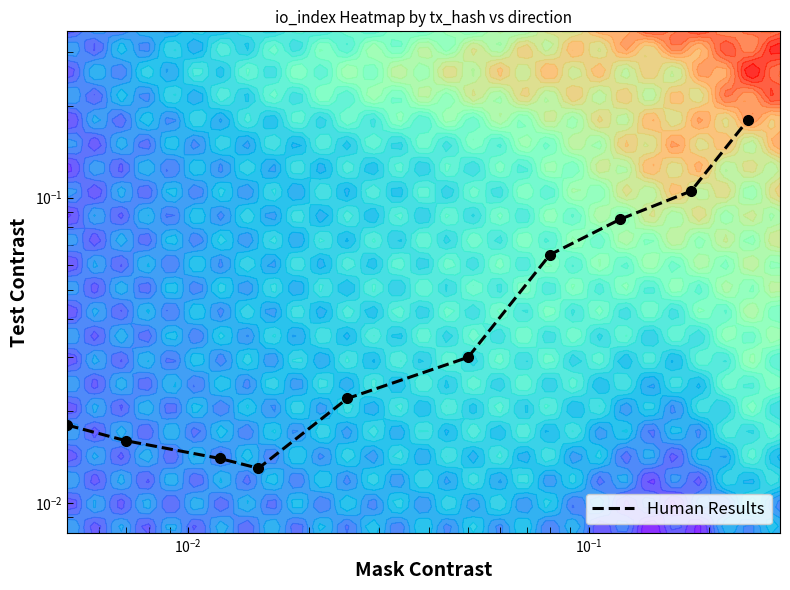

What is the sum of all values?

0.5